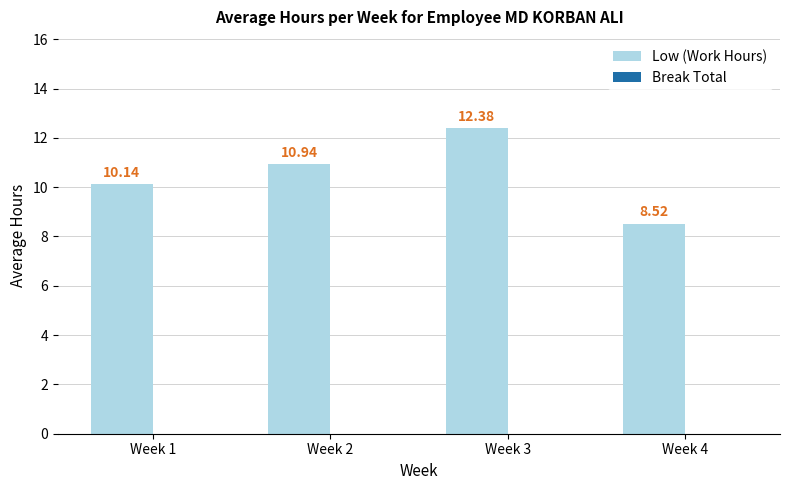

Are the bars horizontal?

No